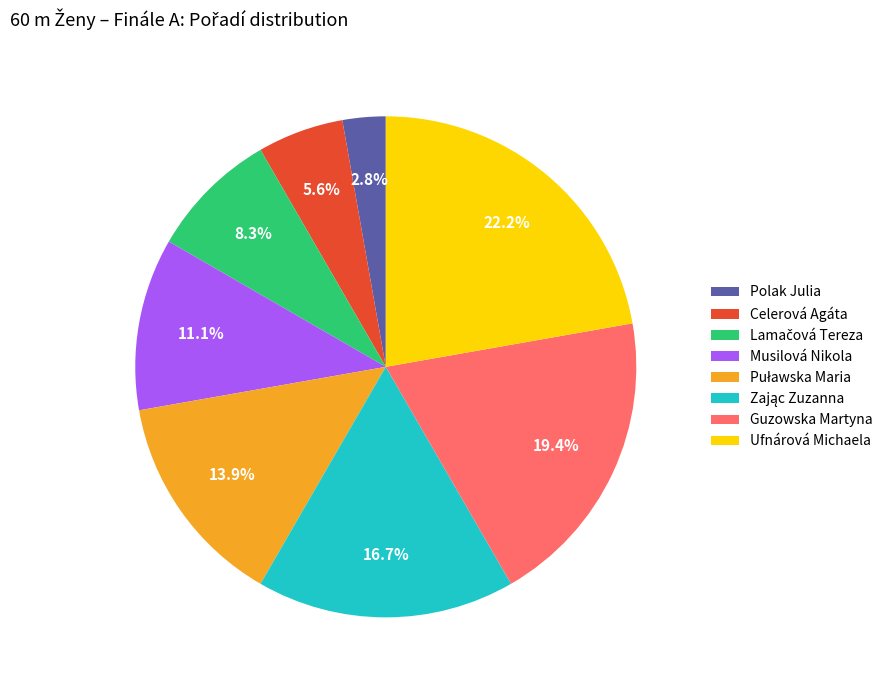

Count the number of slices in the pie.

8